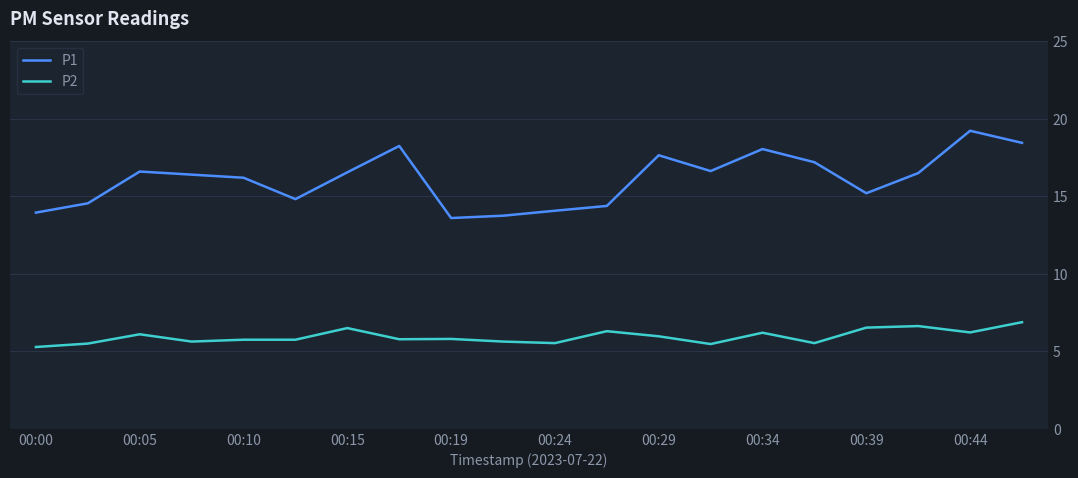

Which series has the largest total across all categories?

P1